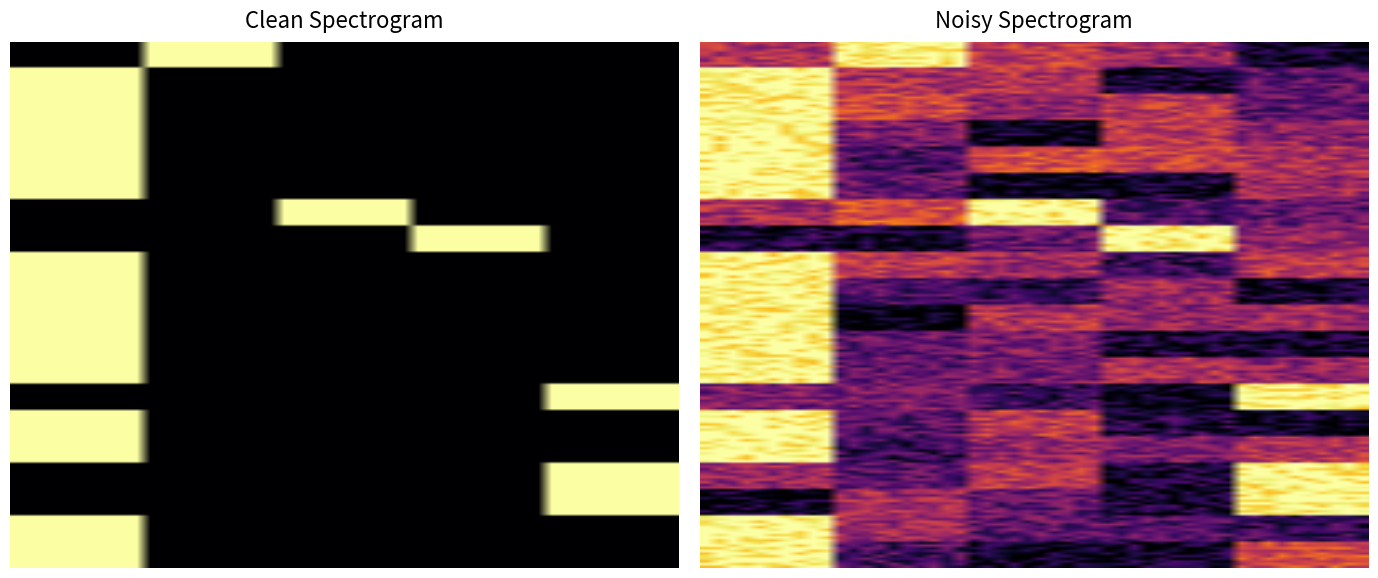

Reading left to right, what are all the values shown in this chart?

00014: 0	1	0	0	0
00022: 1	0	0	0	0
00030: 1	0	0	0	0
00012: 1	0	0	0	0
00018: 1	0	0	0	0
00054: 1	0	0	0	0
00011: 0	0	1	0	0
00026: 0	0	0	1	0
00010: 1	0	0	0	0
00015: 1	0	0	0	0
00017: 1	0	0	0	0
00028: 1	0	0	0	0
00027: 1	0	0	0	0
00038: 0	0	0	0	1
00034: 1	0	0	0	0
00016: 1	0	0	0	0
00024: 0	0	0	0	1
00047: 0	0	0	0	1
00090: 1	0	0	0	0
00013: 1	0	0	0	0